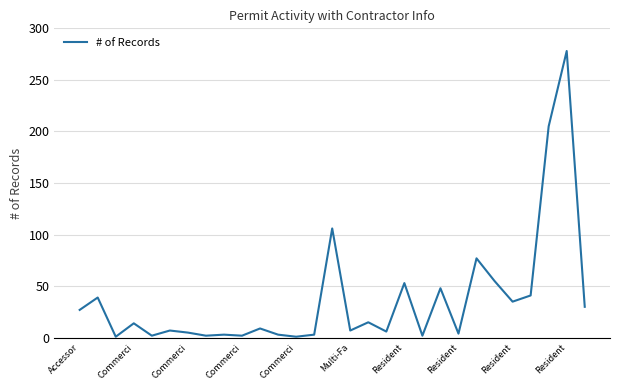

What is the greatest value displayed?

278